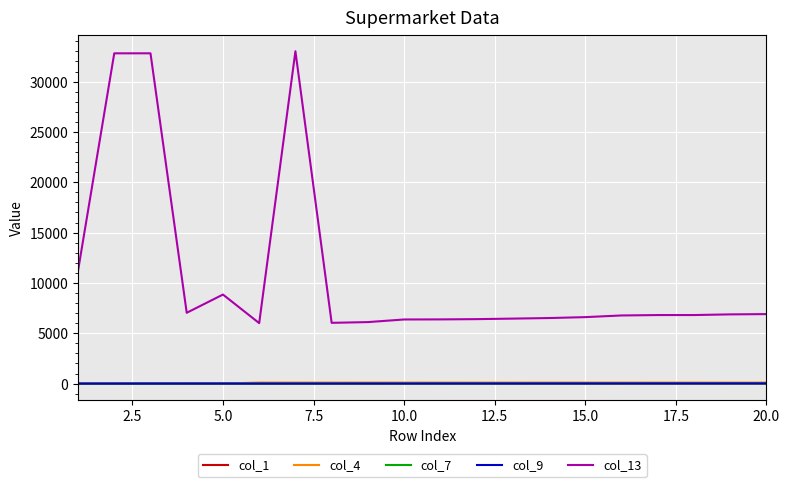

True or false: col_9 and col_13 cross at least once.

False